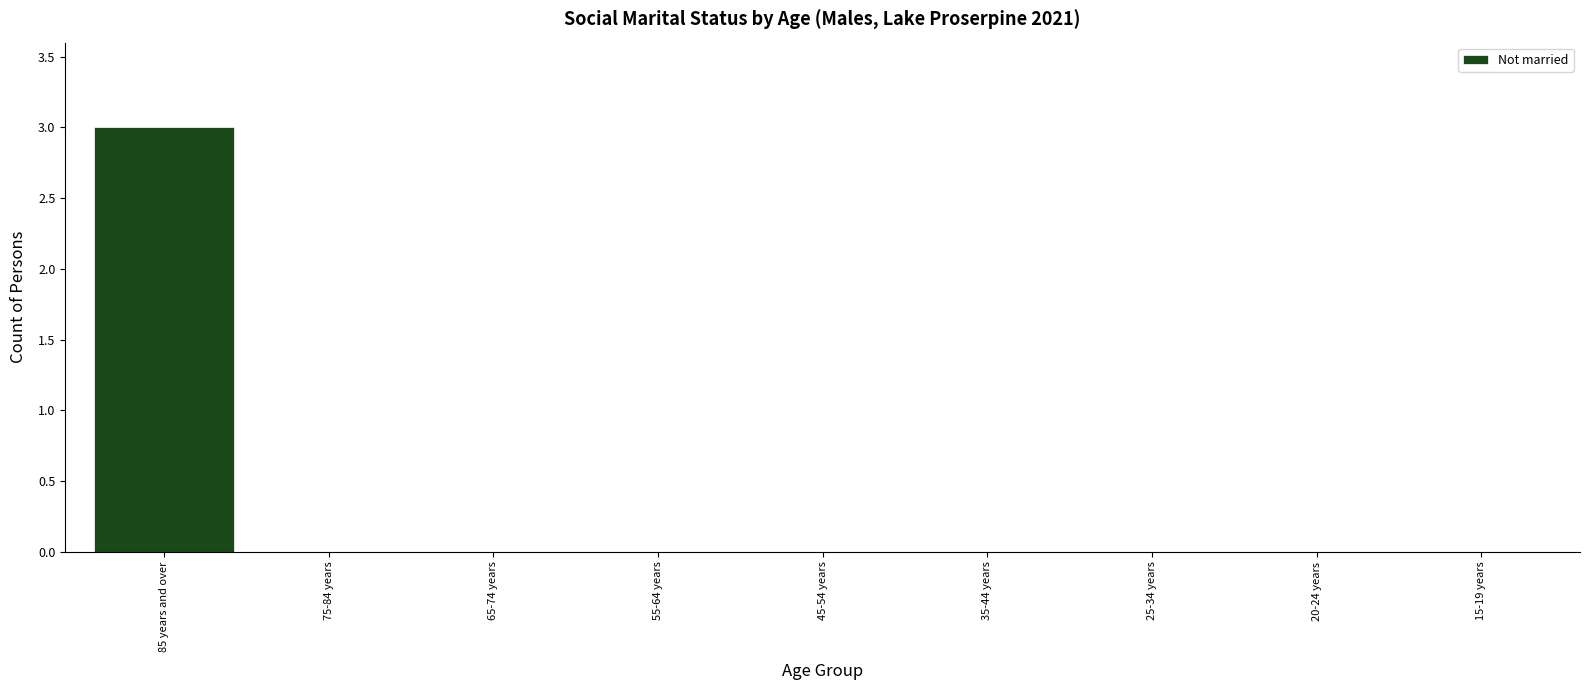

What is the greatest value displayed?

3